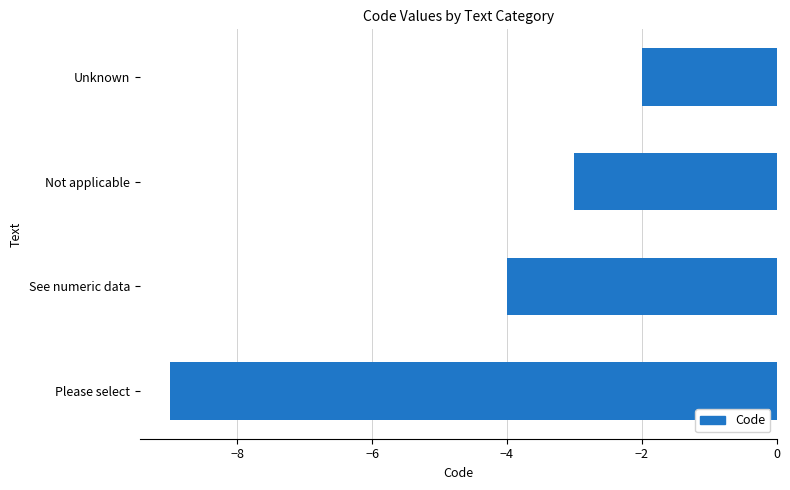

Reading bottom to top, transcribe all the data shown in this chart.

-9	-4	-3	-2